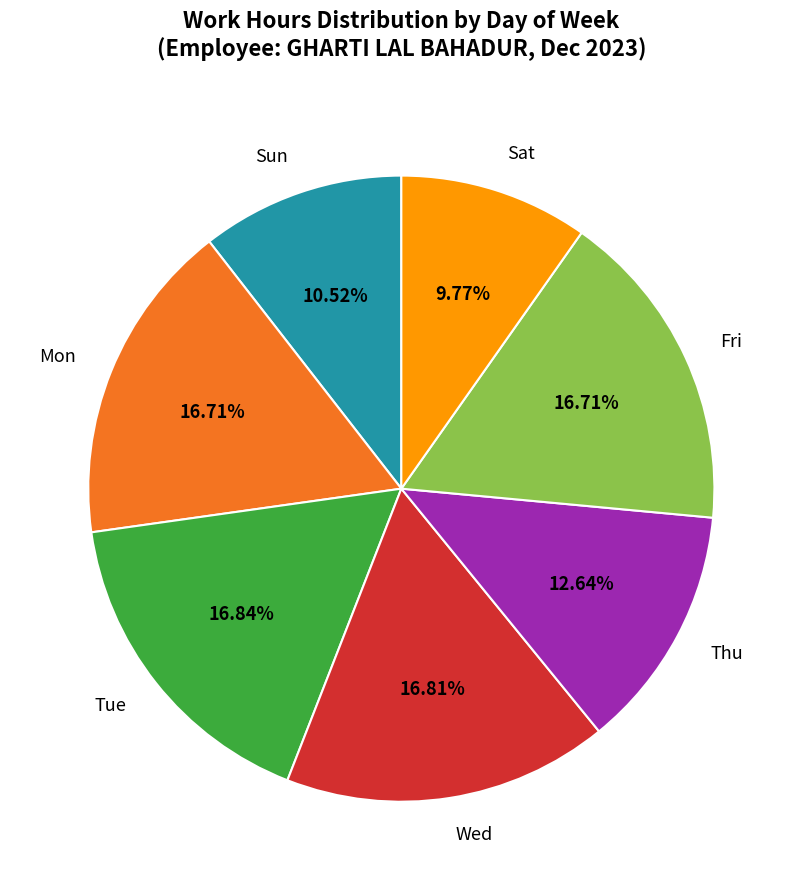

Is there a majority slice in this chart?

No